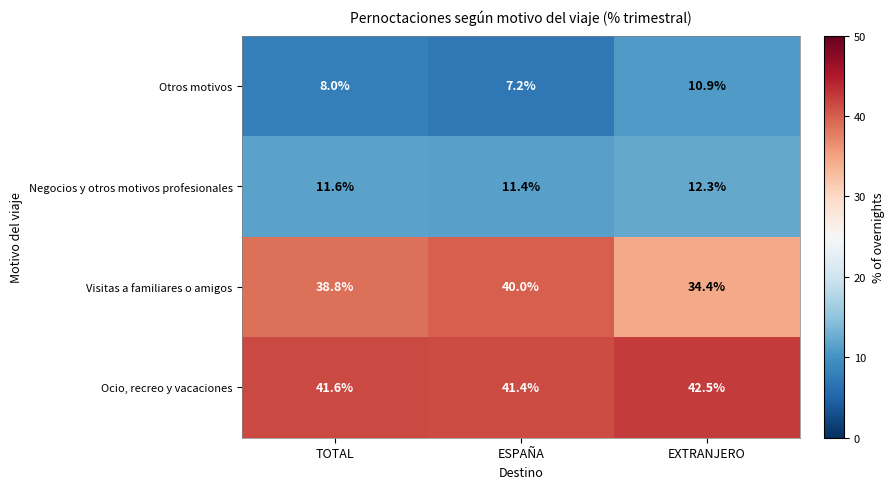

At how many categories does at least one series exceed 32?

3